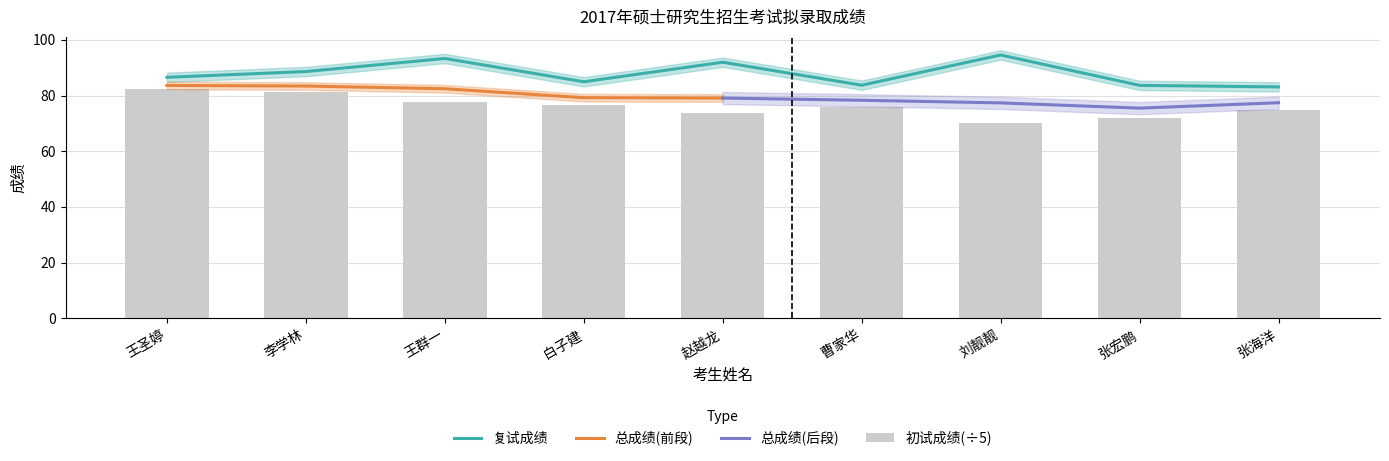

Between 李学林 and 张宏鹏, which series saw the biggest shift?

初试成绩